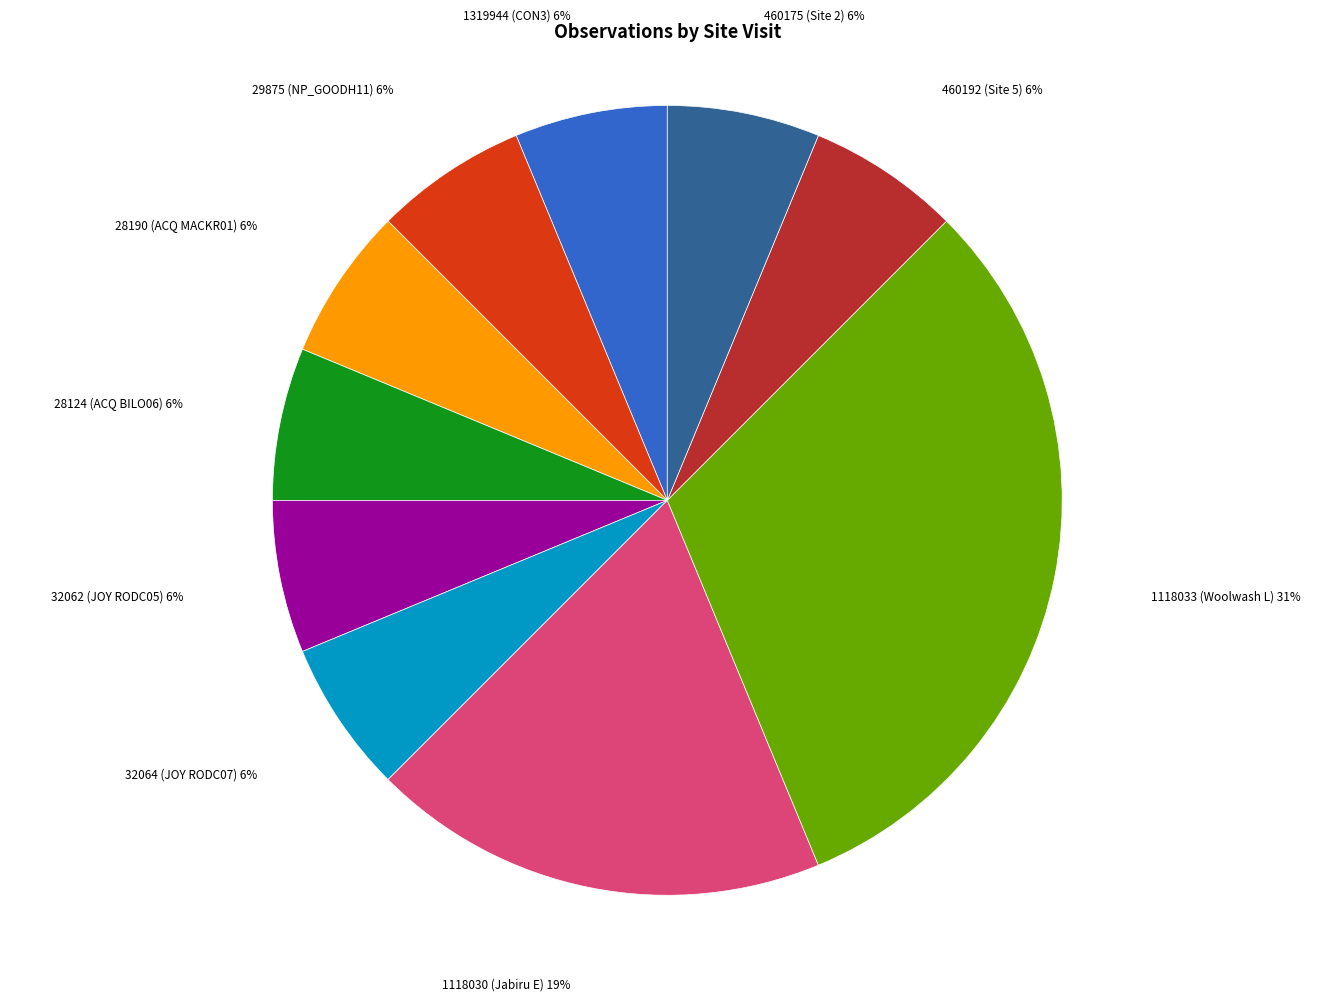

What percentage is the 28124 (ACQ BILO06) slice, to the nearest percent?

6%